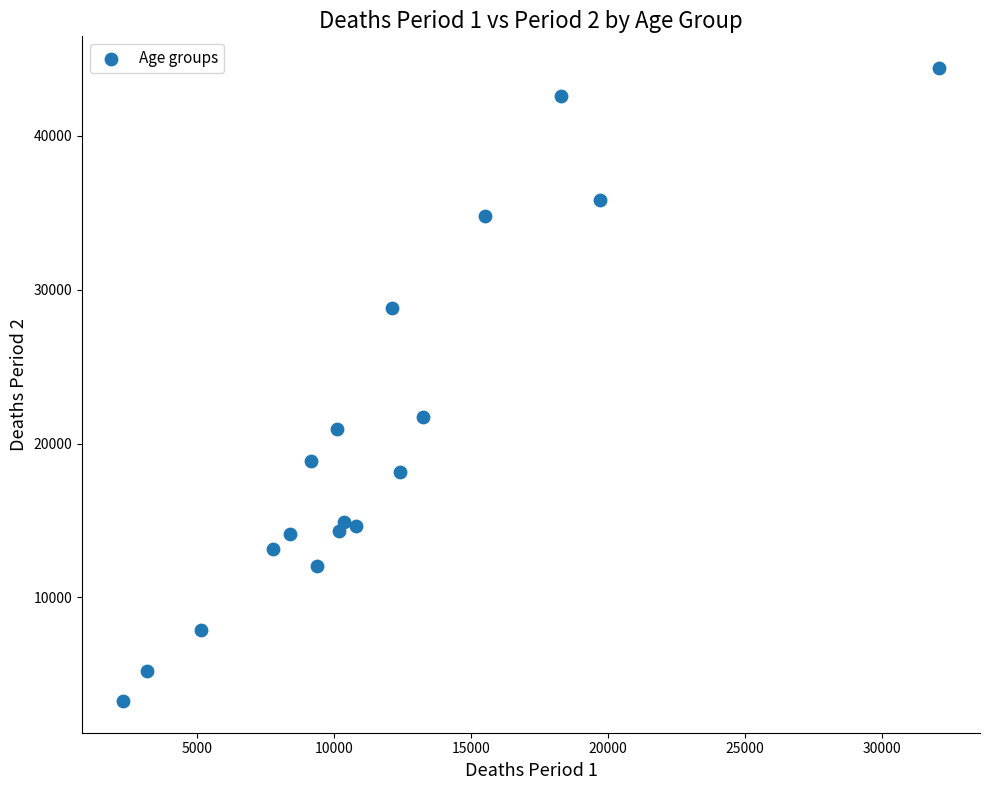

What Y value in the scatter plot is closest to 23838?

21702.4